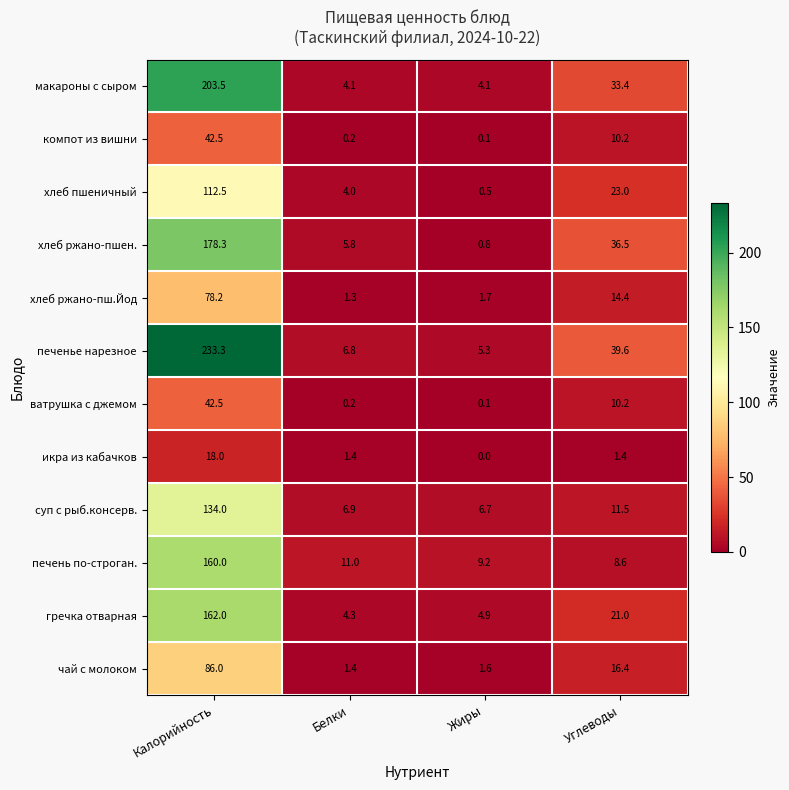

Is the value of печенье нарезное at Жиры greater than the value of суп с рыб.консерв. at Белки?

No